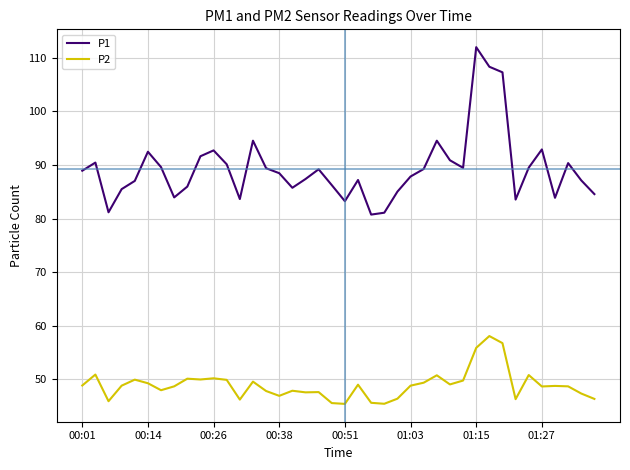

Which series has the largest range (max minus min)?

P1